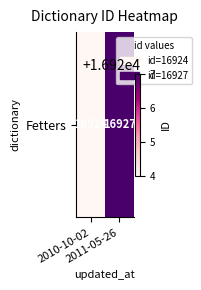

The chart shows a value of 16927 at 2011-05-26. True or false?

True